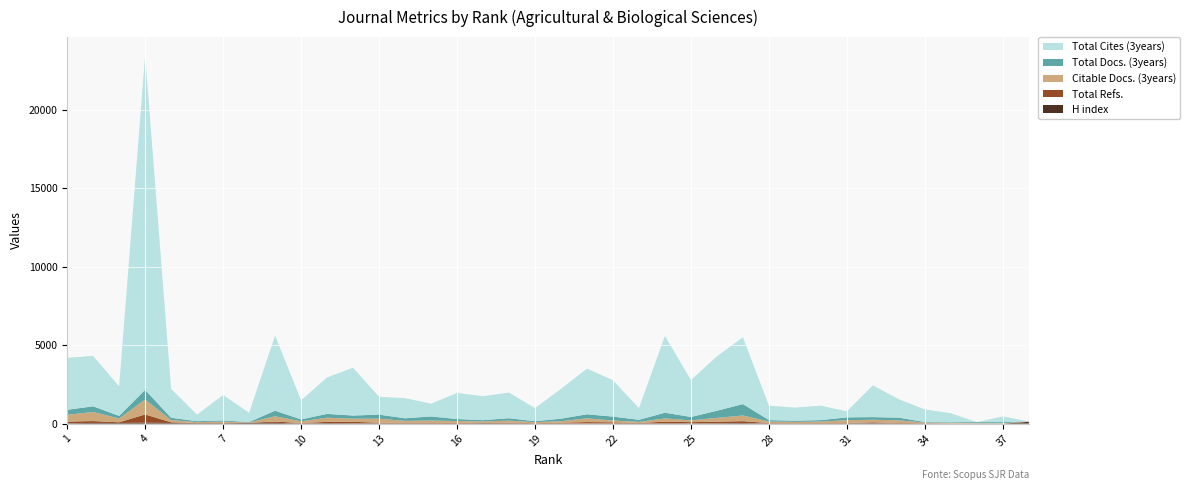

Reading right to left, list all the values displayed in this chart.

Total Docs. (3years): 0	71	65	40	36	172	167	181	95	76	95	725	453	217	363	132	251	257	160	62	152	78	128	257	165	257	200	244	120	353	25	77	60	144	616	166	360	320
Citable Docs. (3years): 20	17	19	40	36	167	167	181	95	76	95	364	244	113	207	74	113	239	95	61	133	77	113	158	124	258	200	266	109	339	22	76	58	143	949	241	580	433
Total Cites (3years): 0	367	0	573	804	1168	2025	385	918	838	918	4259	3467	2349	4895	747	2317	2908	1900	833	1634	1525	1663	814	1286	1135	3047	2324	1216	4785	583	1628	413	1843	21310	1881	3212	3311
Total Refs.: 8	5	5	2	14	35	52	18	25	20	25	122	98	75	102	17	75	86	49	22	37	39	41	28	37	39	91	77	30	81	10	25	12	45	522	45	120	100
H index: 109	0	5	5	14	5	27	16	9	11	9	32	24	18	21	19	6	11	9	7	20	26	7	12	13	18	22	32	8	48	45	20	25	37	62	39	42	26